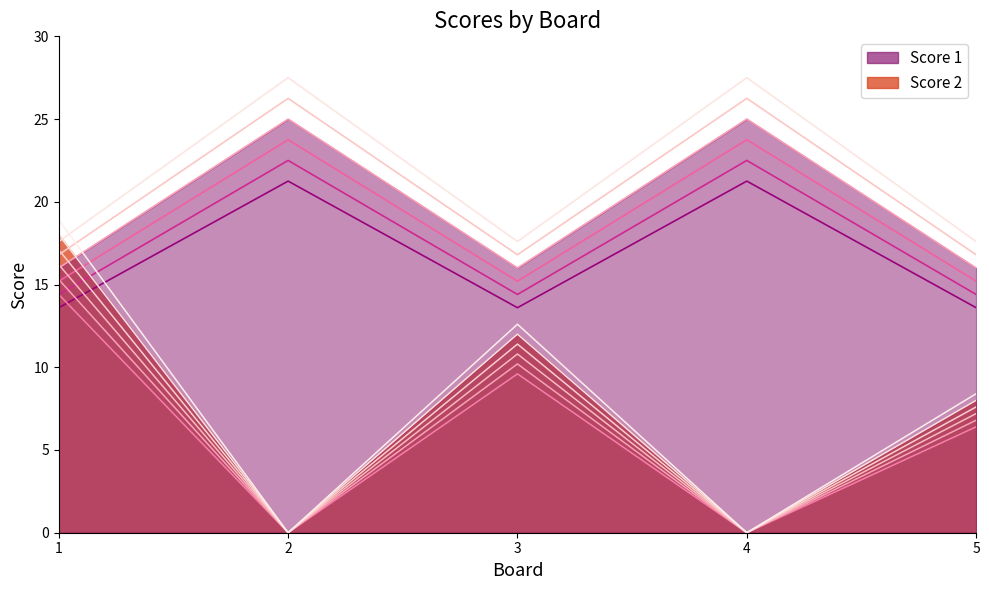

At which category does the chart reach its peak across all series?

2